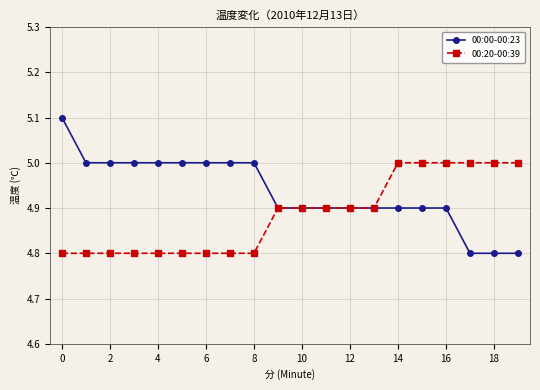

What is the value of the 00:00-00:23 point at the 6th from the left?

5.0